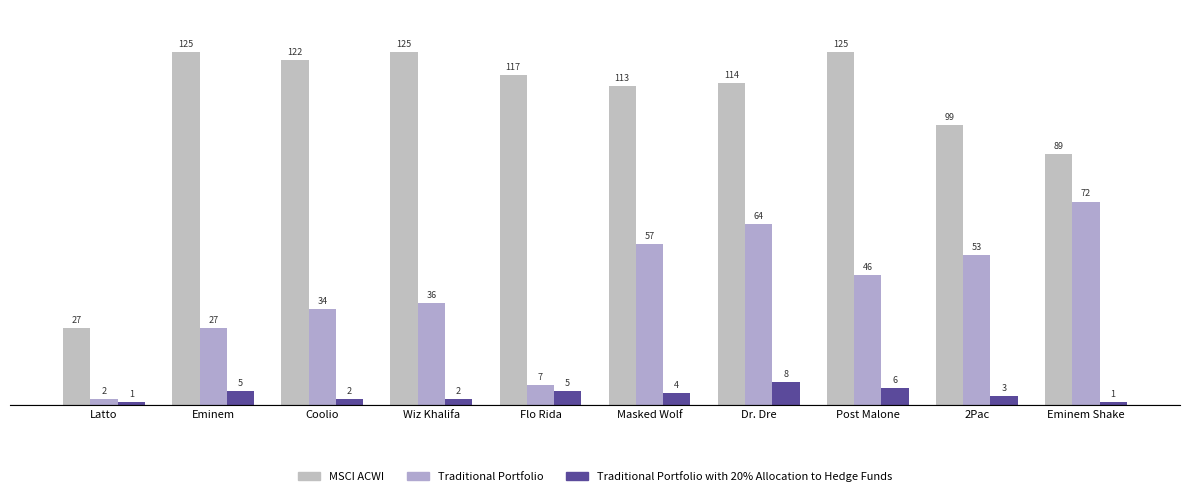

What is the difference between the second highest and second lowest values in the Traditional Portfolio series?

57